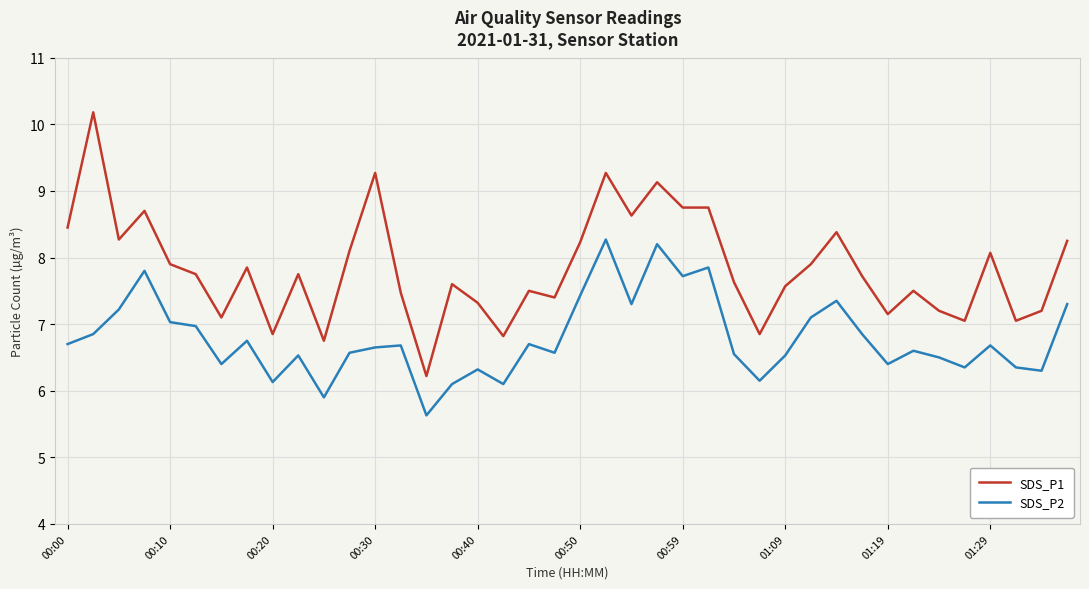

What are all the series names shown in the legend?

SDS_P1, SDS_P2